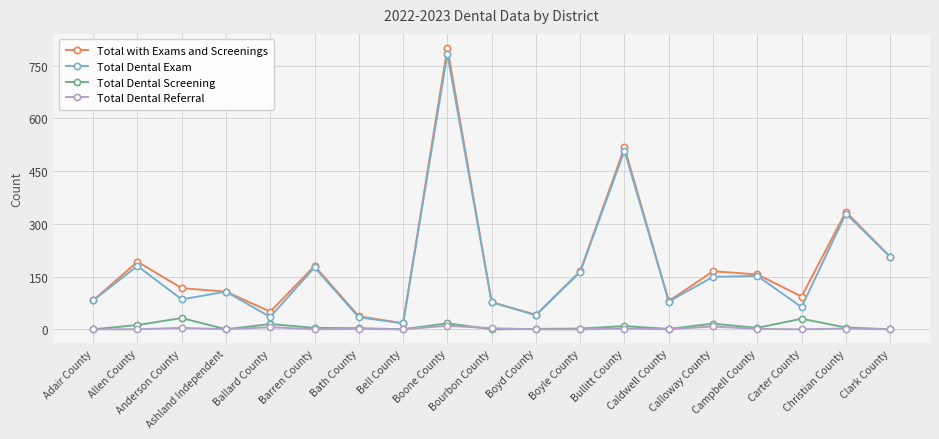

True or false: Total Dental Exam and Total Dental Screening intersect in this chart.

False